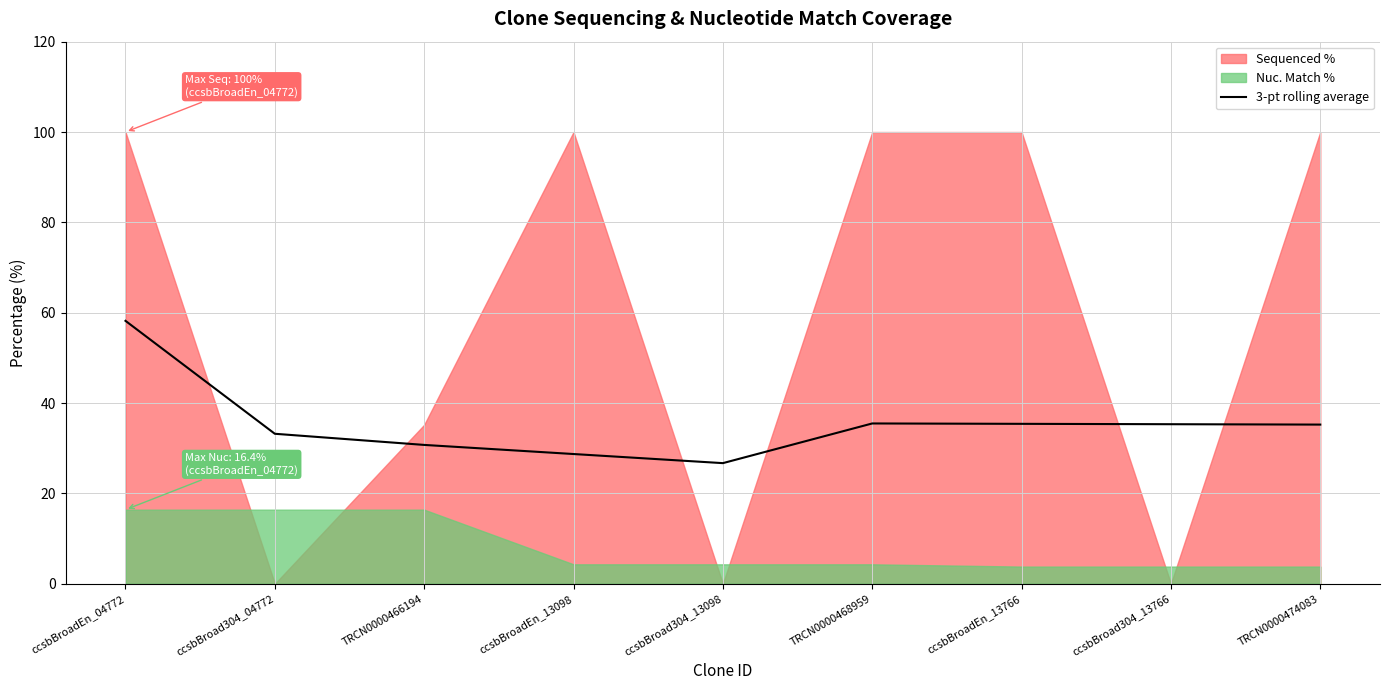

Reading right to left, transcribe all the data shown in this chart.

35.2	35.3	35.4	35.5	26.7	28.7	30.7	33.2	58.2